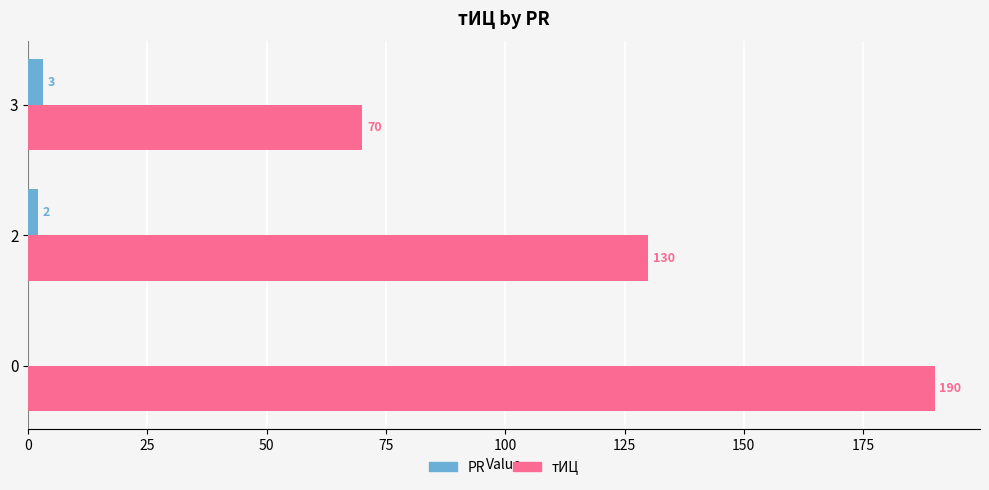

How many values in PR are above zero?

2